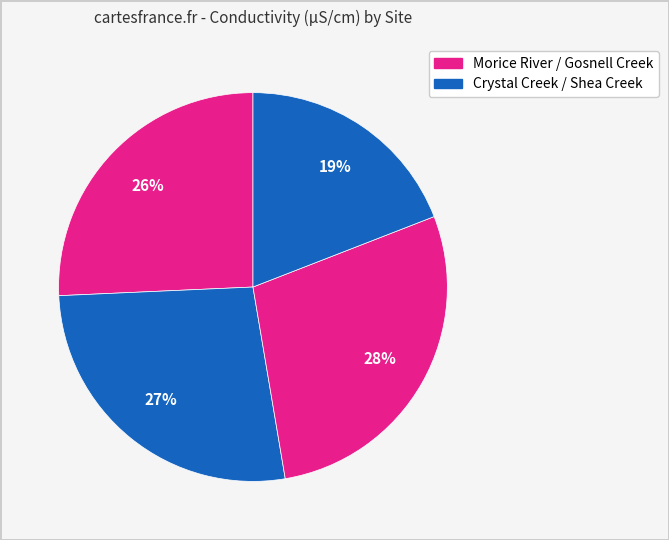

Is there any slice that represents more than half of the pie?

No